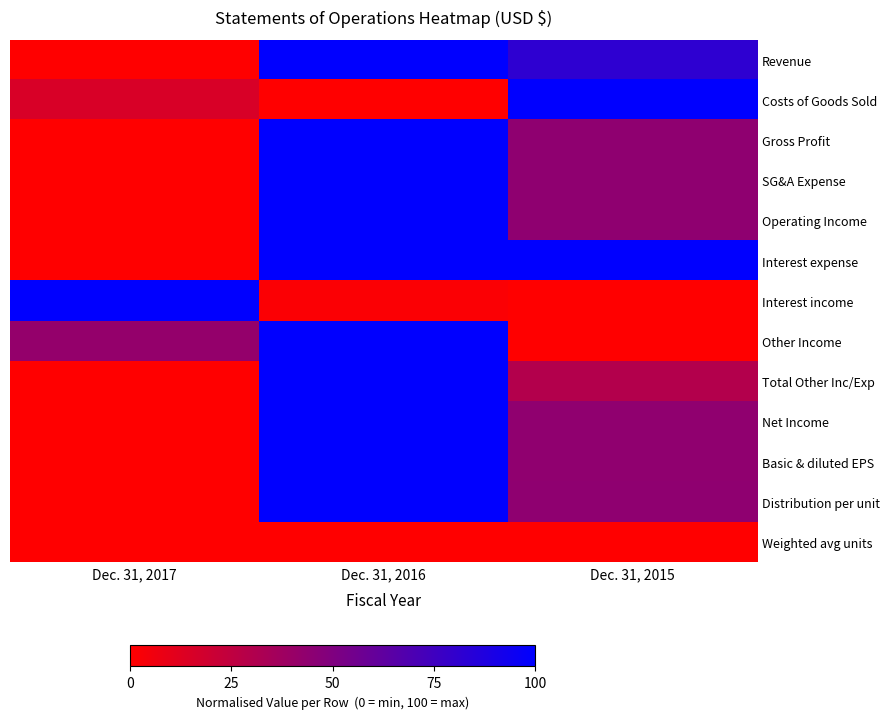

Between Dec. 31, 2015 and Dec. 31, 2017, which is larger?

Dec. 31, 2015